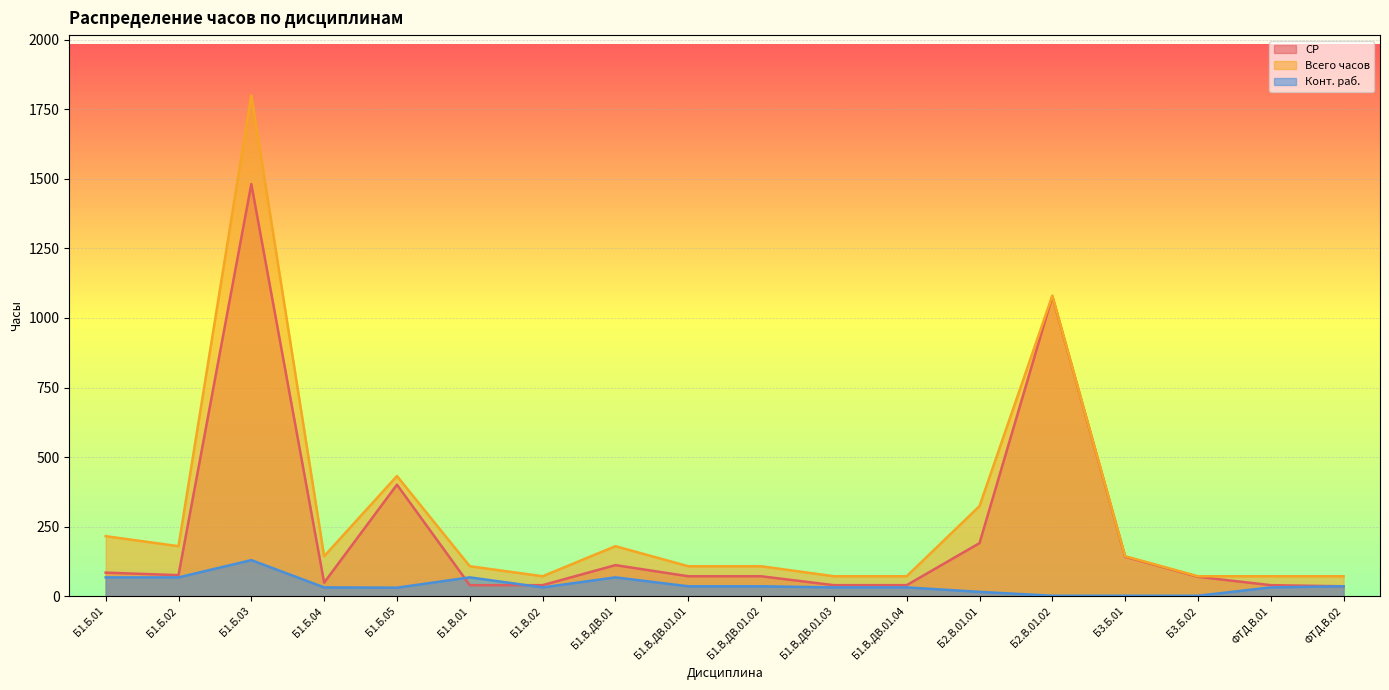

At which label does Всего часов reach its minimum?

Б1.В.02